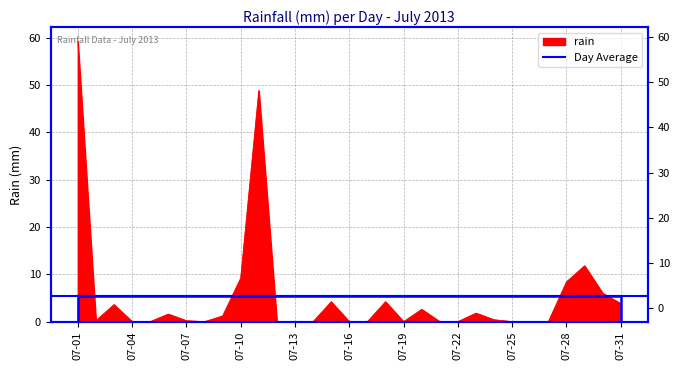

How many values are above zero?

17